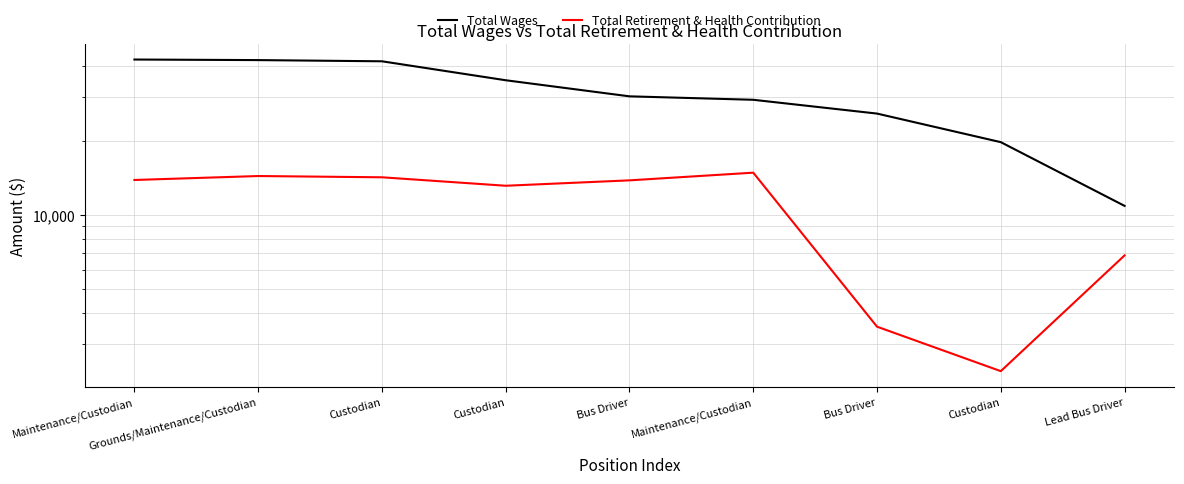

Which series changed the most between Custodian and Maintenance/Custodian?

Total Wages